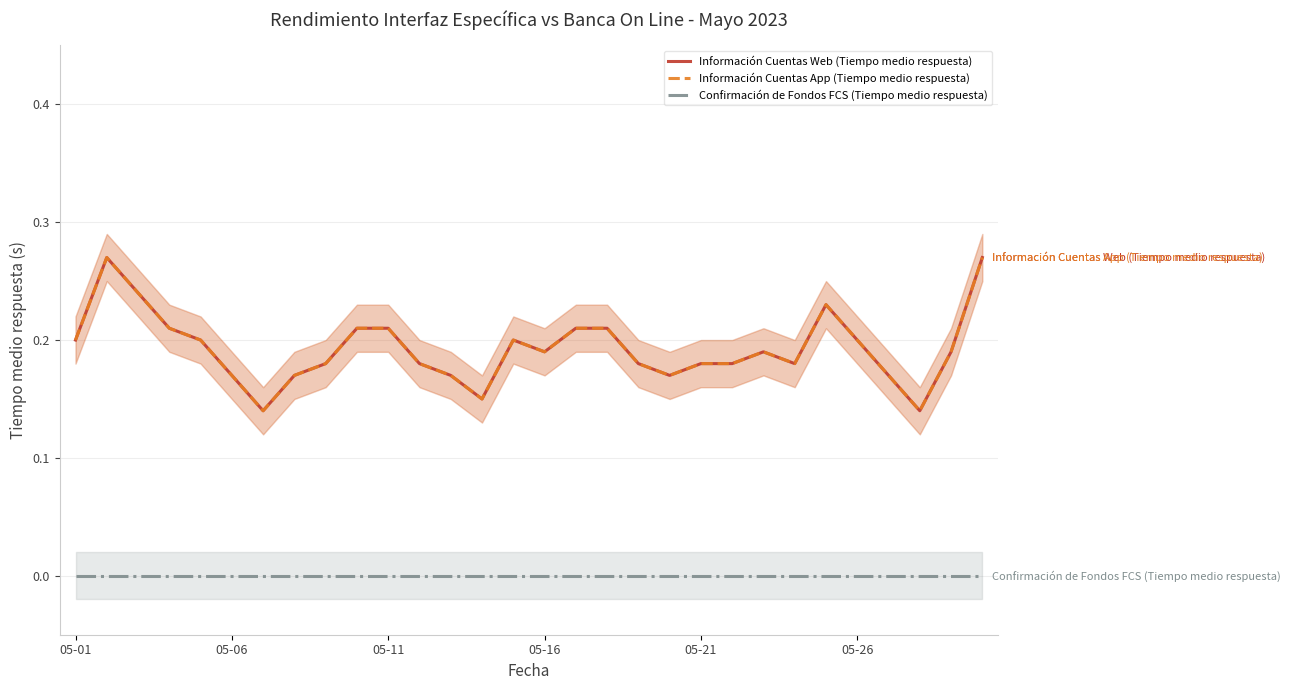

True or false: Información Cuentas App (Tiempo medio respuesta) has a value of 0.1 at 18.

False